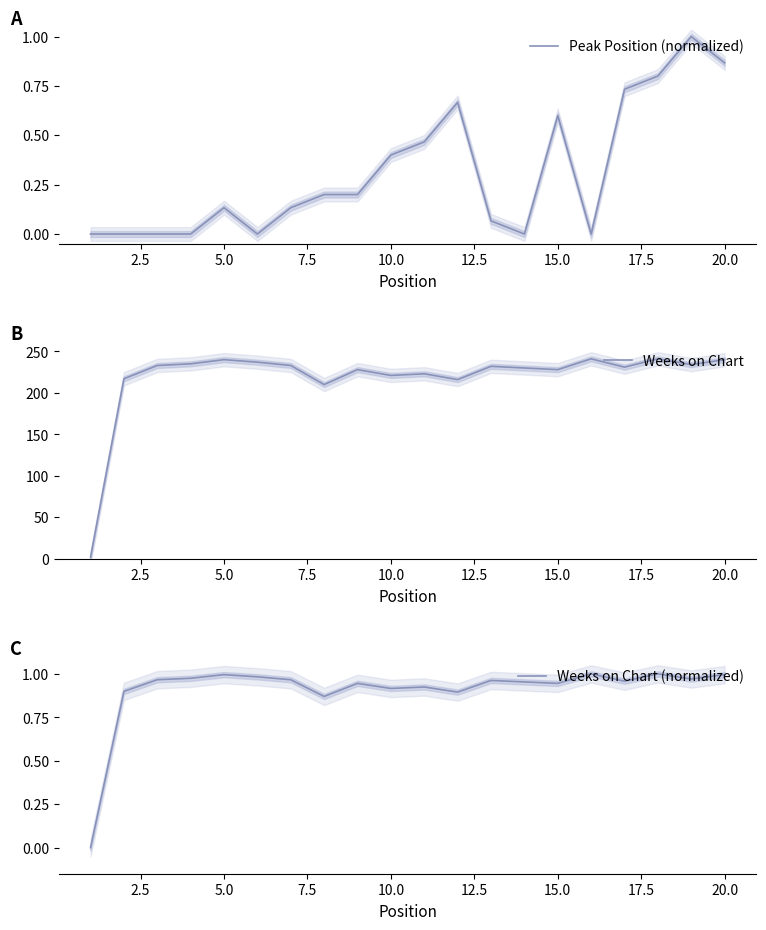

What is the maximum value for Weeks on Chart (normalized)?

1.0